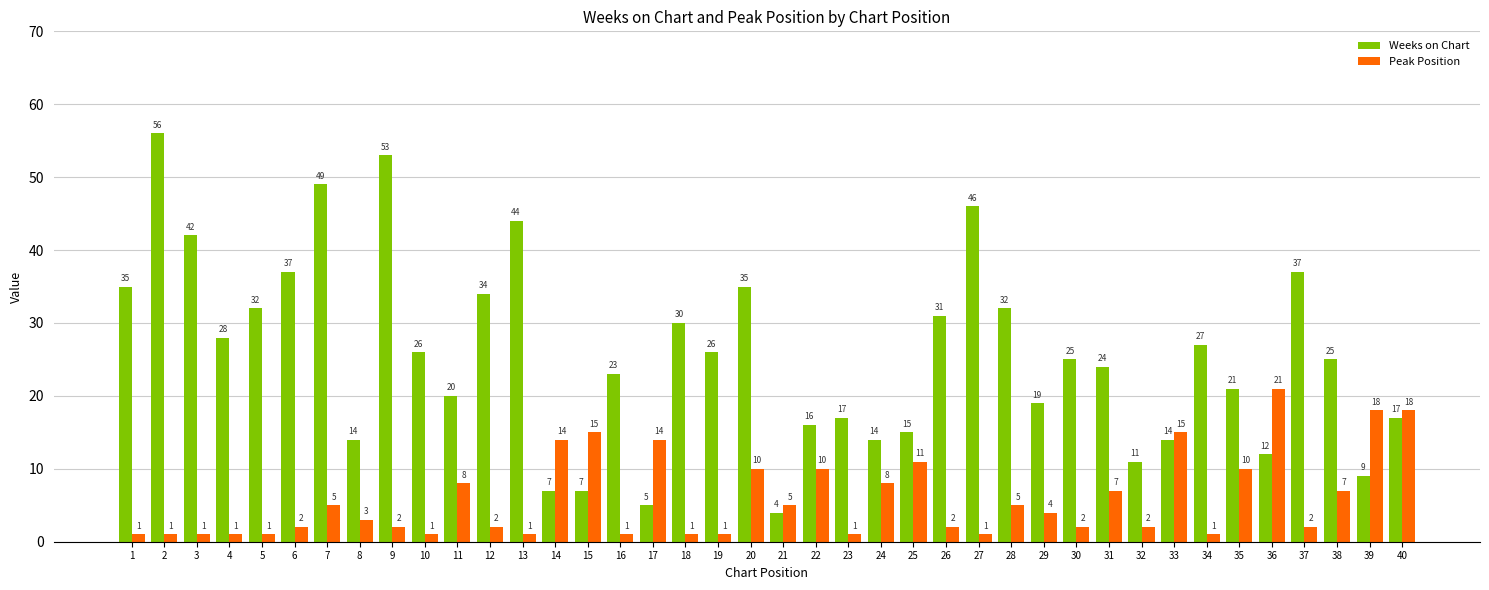

Read the Weeks on Chart value at 22, to the nearest 10.

20